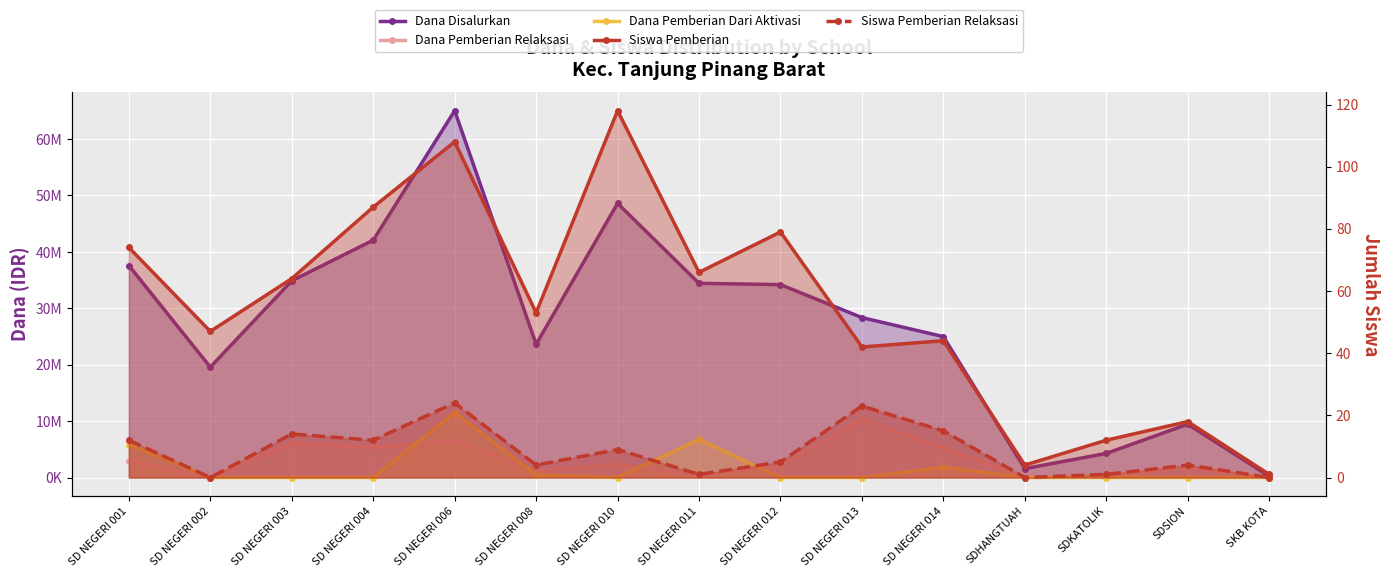

In Siswa Pemberian Relaksasi, how many points are higher than both neighbors (excluding endpoints)?

5